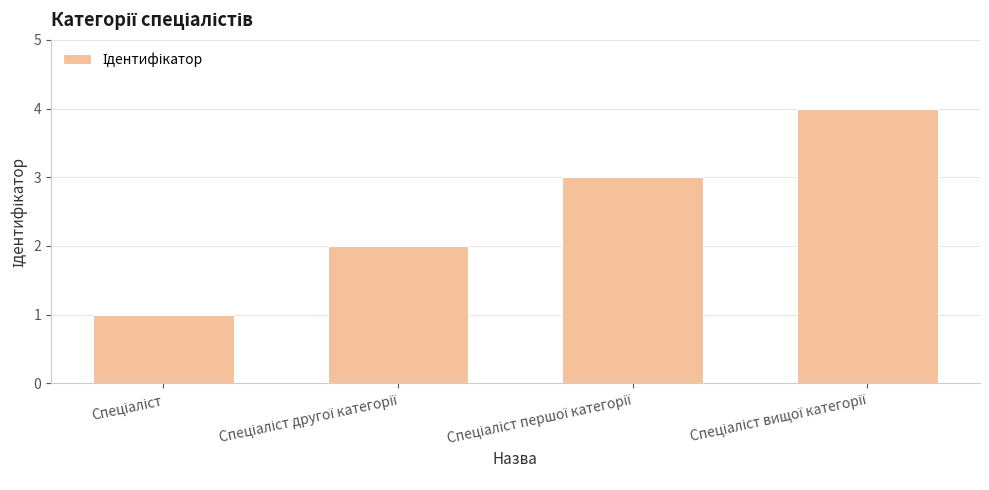

What is the greatest value displayed?

4